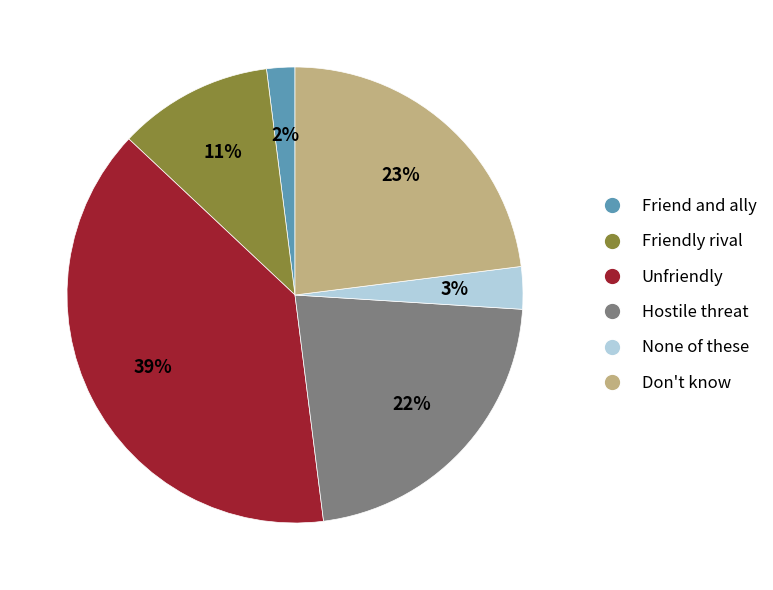

Which has a higher value, Unfriendly or Friend and ally?

Unfriendly